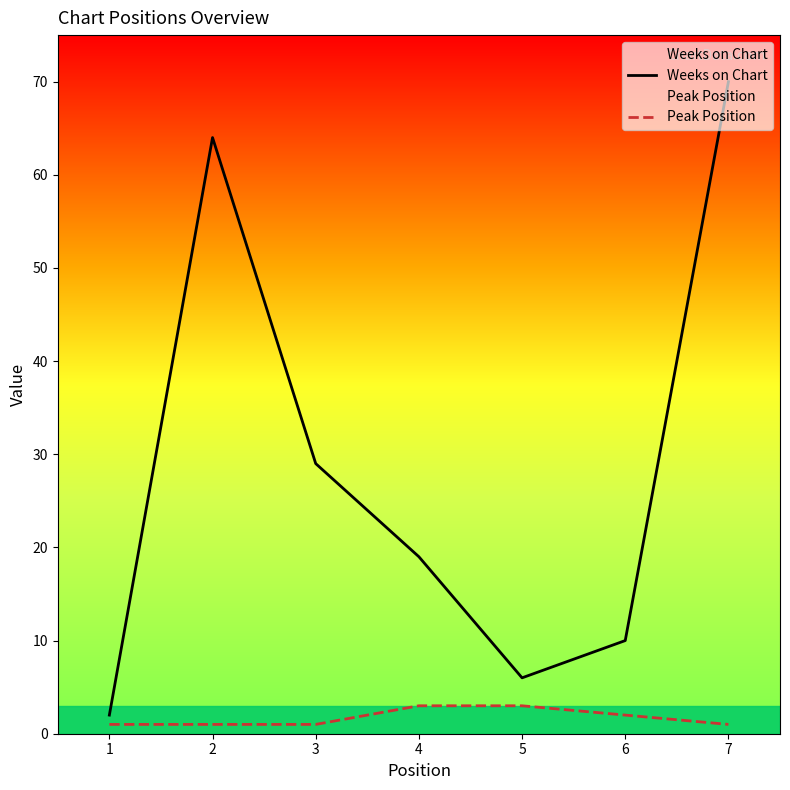

What are all the series names shown in the legend?

Weeks on Chart, Peak Position